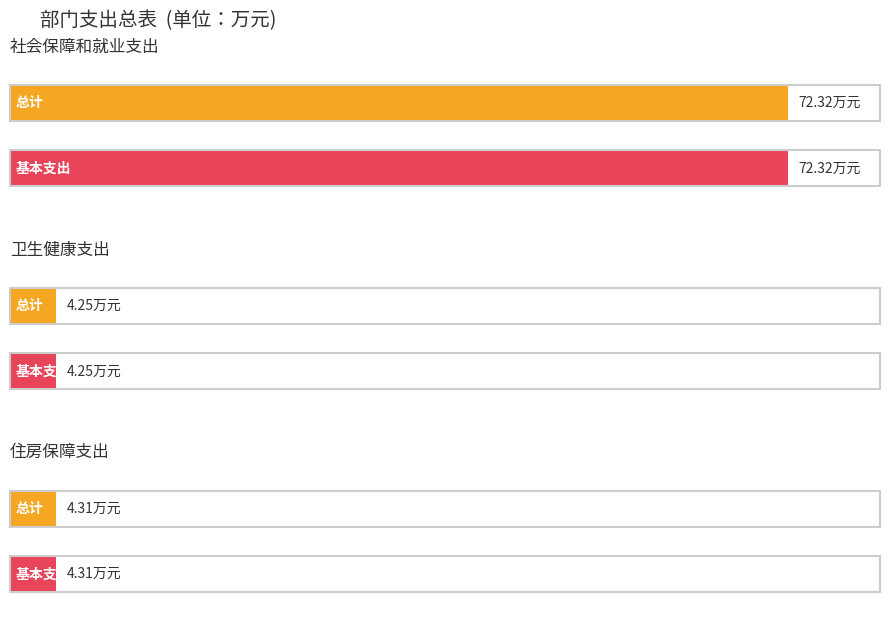

The 总计 series shows 4.3 at 住房保障支出. True or false?

True